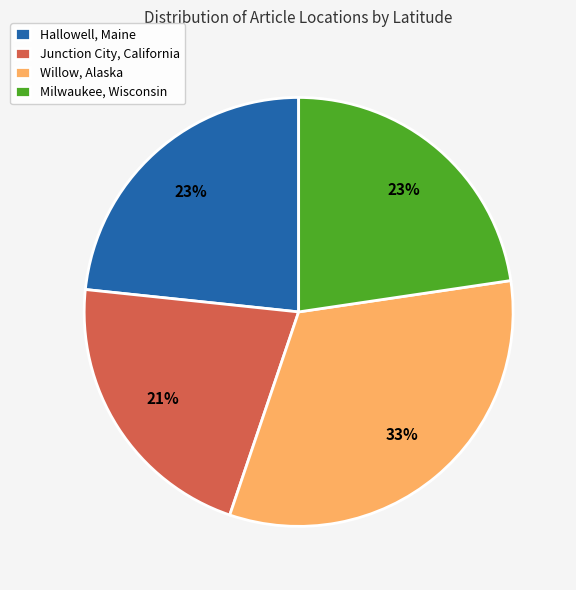

What percentage is the Hallowell, Maine slice, to the nearest percent?

23%